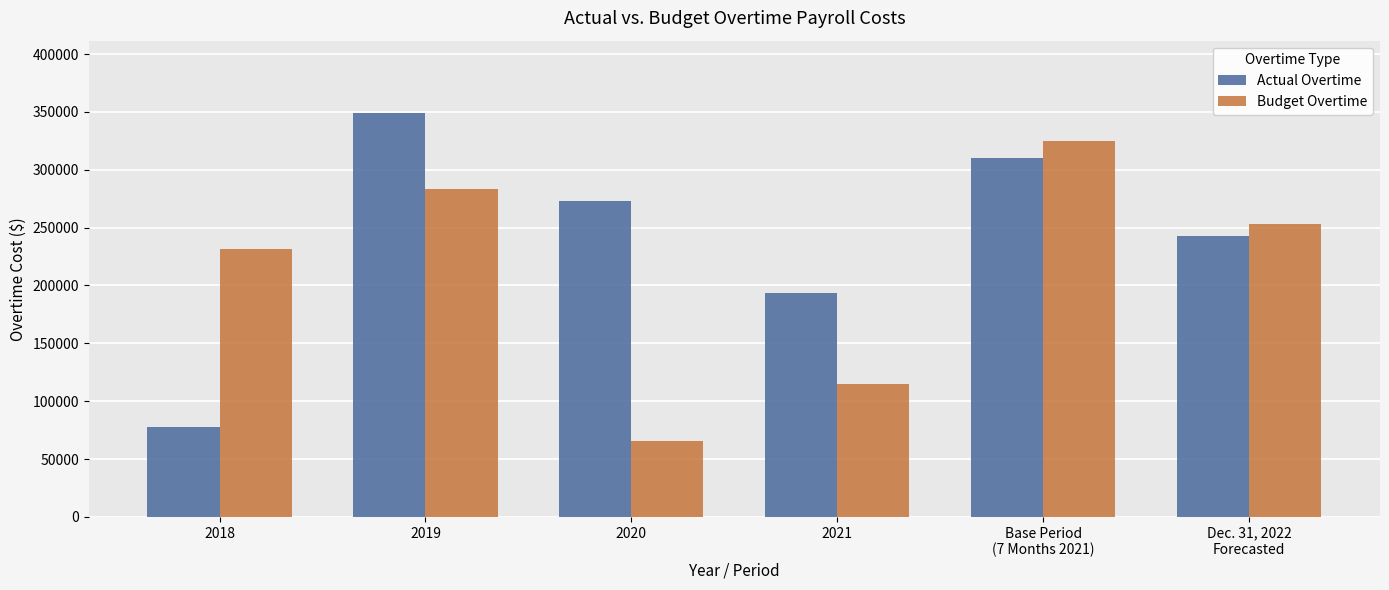

At which label does Budget Overtime first exceed 253518?

2019